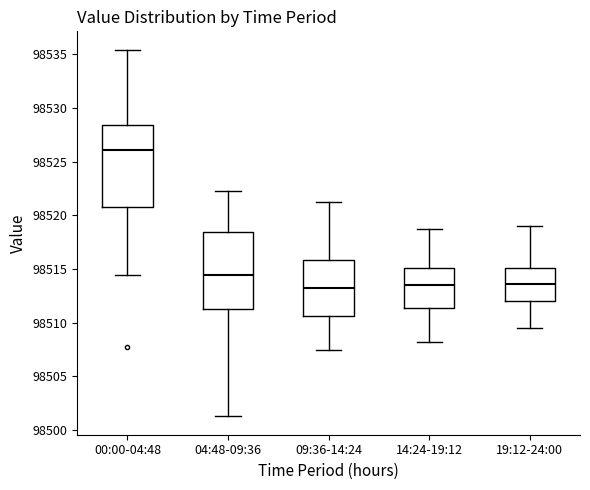

Which box's median line is the highest?

00:00-04:48